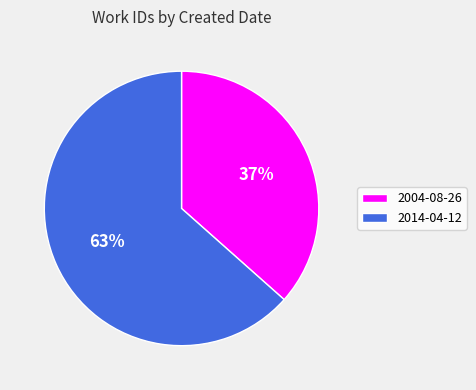

Which slice is the largest?

2014-04-12